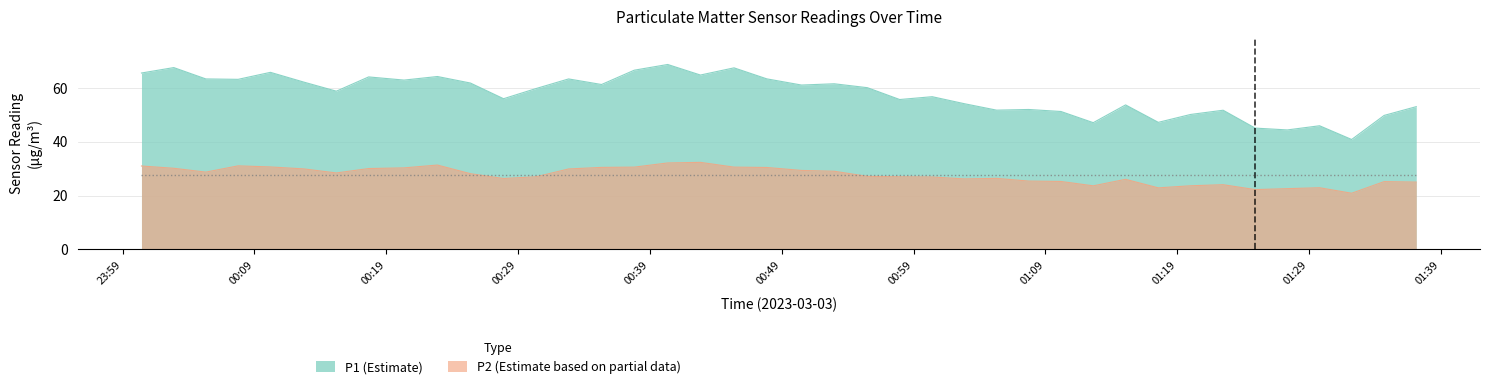

Which series has the largest total across all categories?

P1 (Estimate)